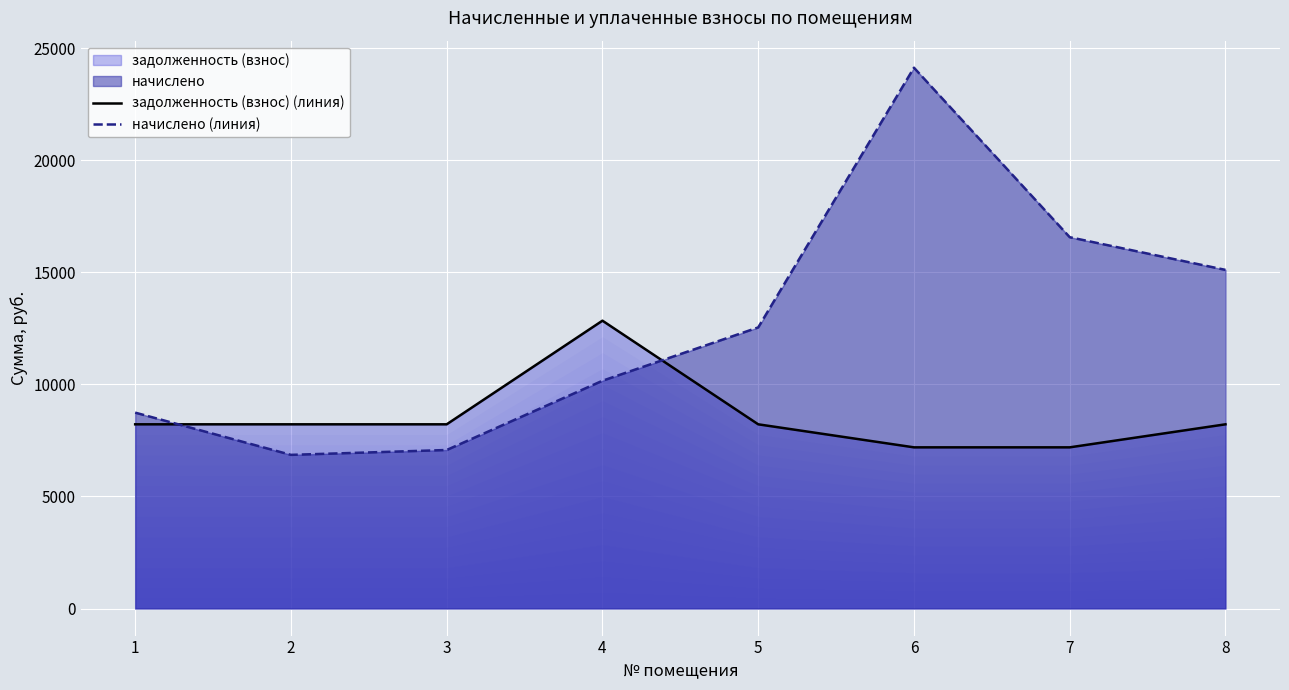

Reading left to right, extract all data points from this chart.

задолженность (взнос) (линия): 1=8217.6	2=8217.6	3=8217.6	4=12840.0	5=8217.6	6=7190.4	7=7190.4	8=8217.6
начислено (линия): 1=8739.0	2=6855.0	3=7072.0	4=10161.0	5=12539.6	6=24124.2	7=16563.6	8=15106.0